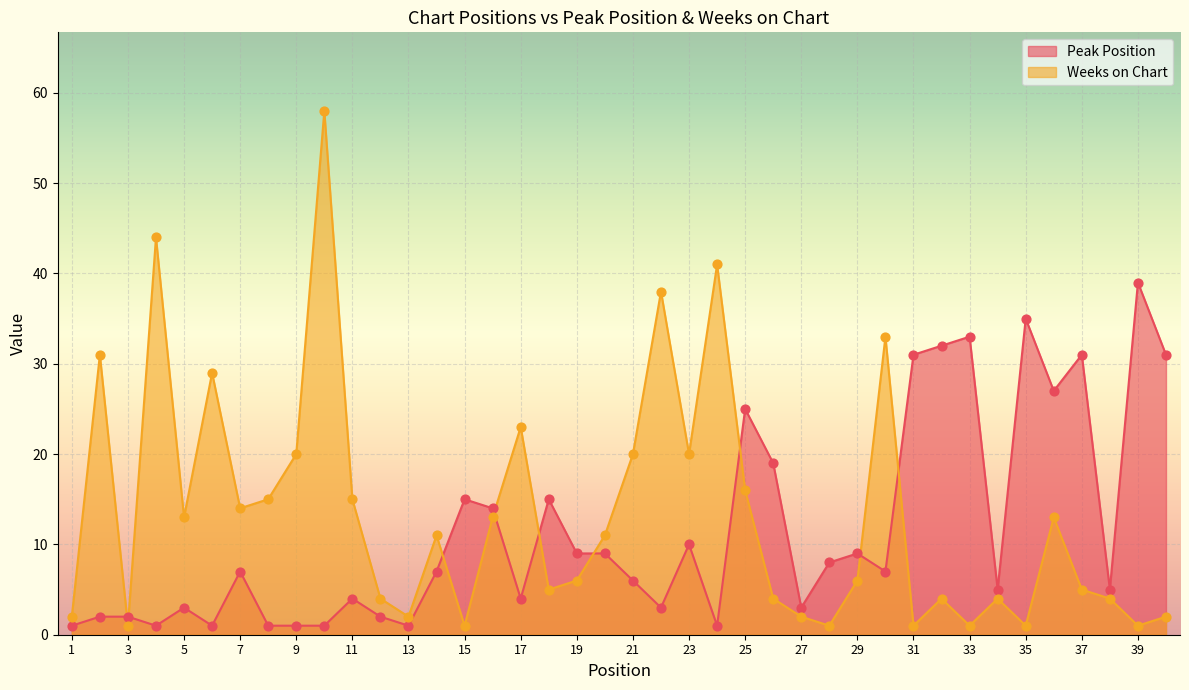

What is the total value across all series at 11?

19